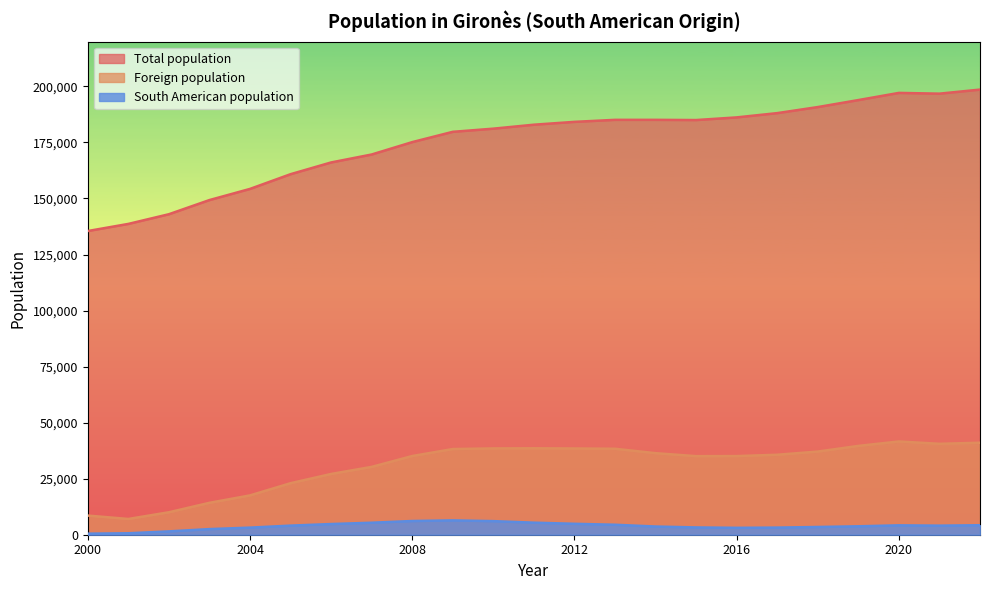

Rank the series at 2008 from highest to lowest value.

Total population, Foreign population, South American population